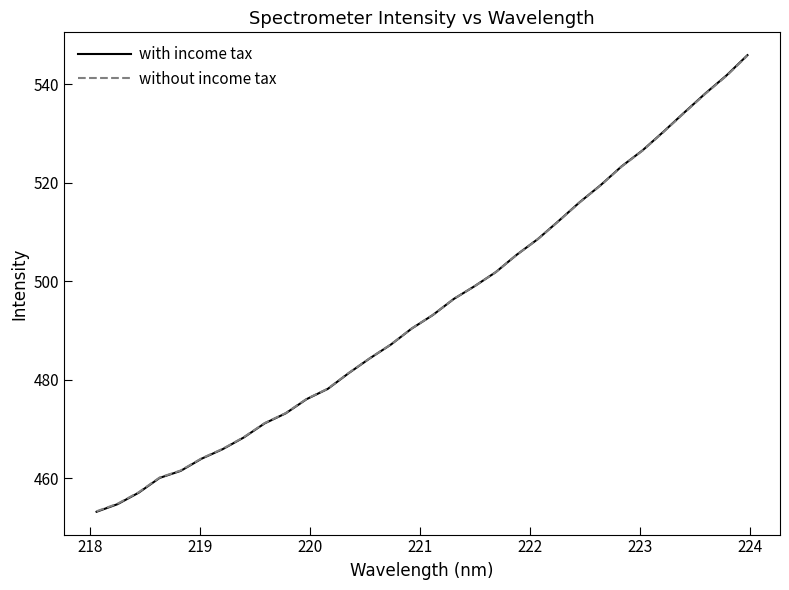

What is the difference between the maximum and minimum values in the without income tax series?

92.5